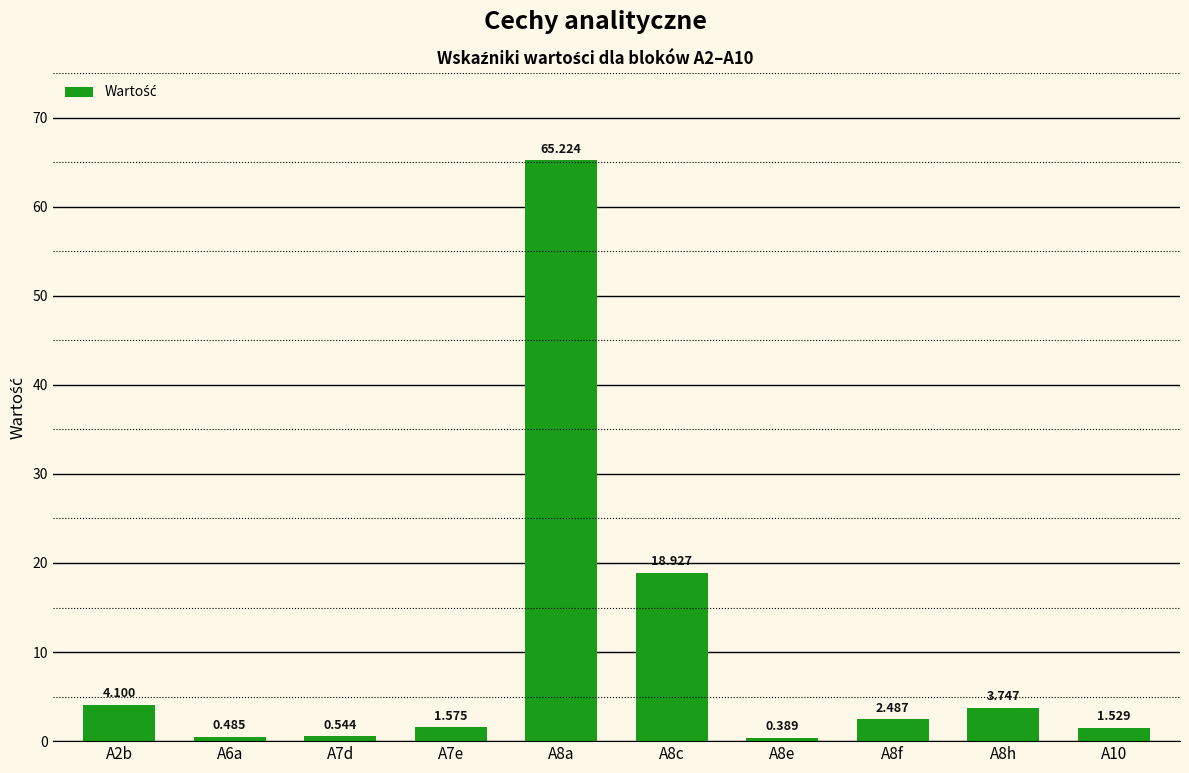

How many bars are there in total?

10